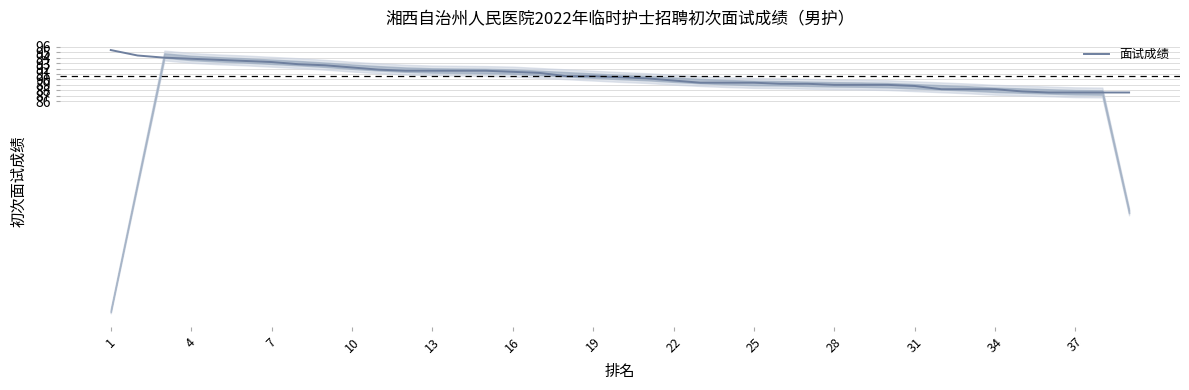

What is the greatest value displayed?

95.4